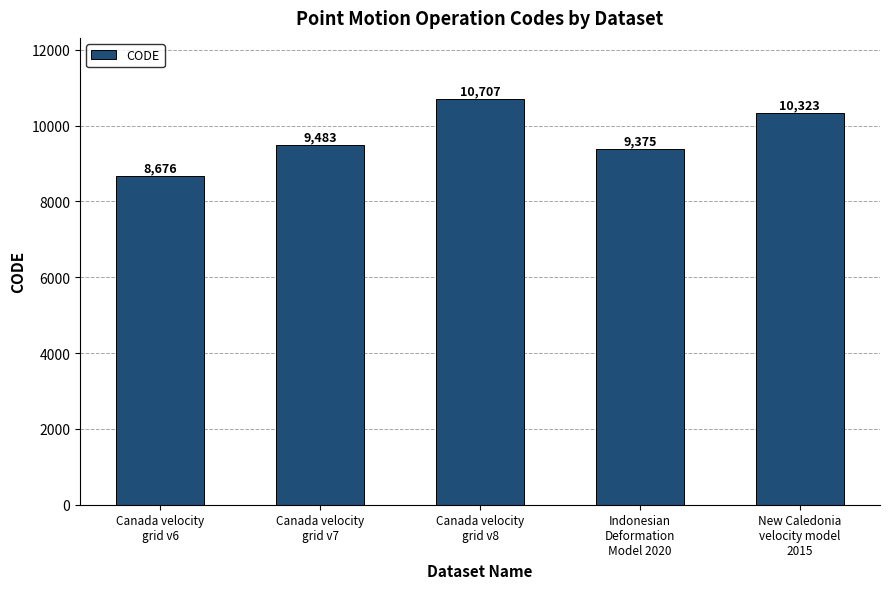

Reading left to right, transcribe all the data shown in this chart.

8676	9483	10707	9375	10323